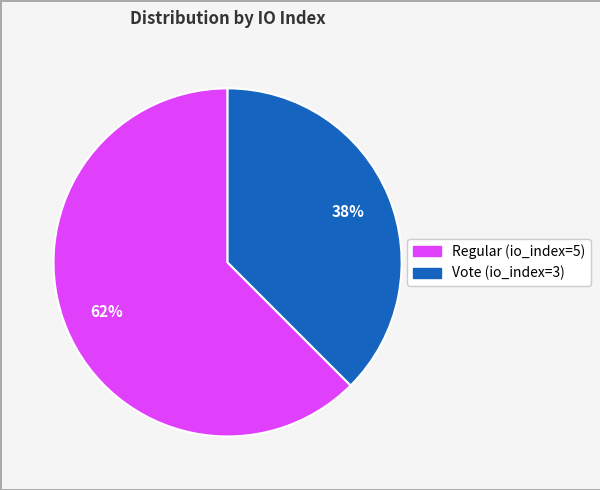

True or false: Regular accounts for 49% of the total.

False